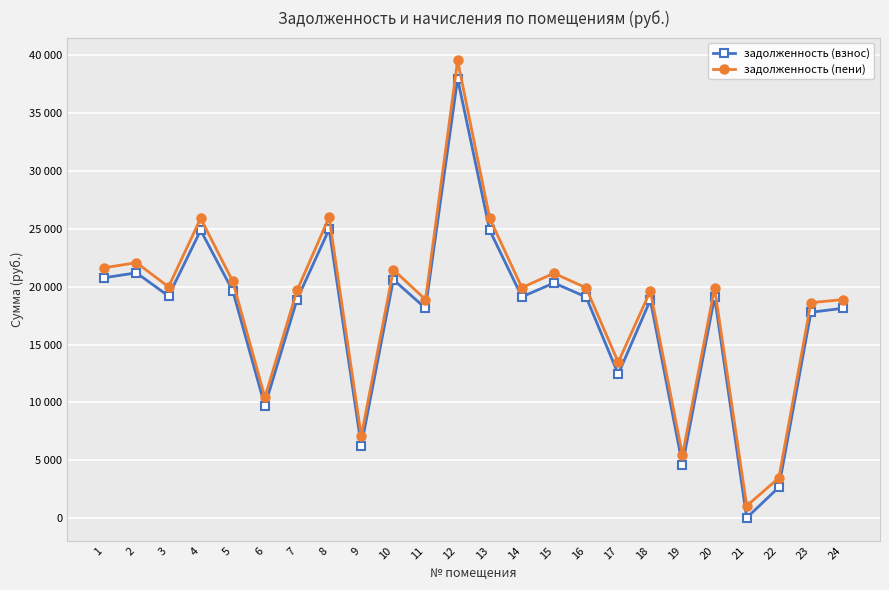

What is the average value of the задолженность (взнос) series?

17462.5